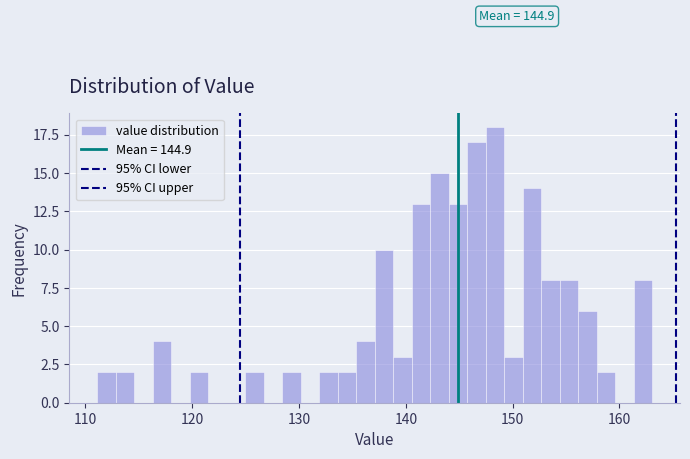

Read against the x-axis, roughly where is the centre of the tallest bar?

148